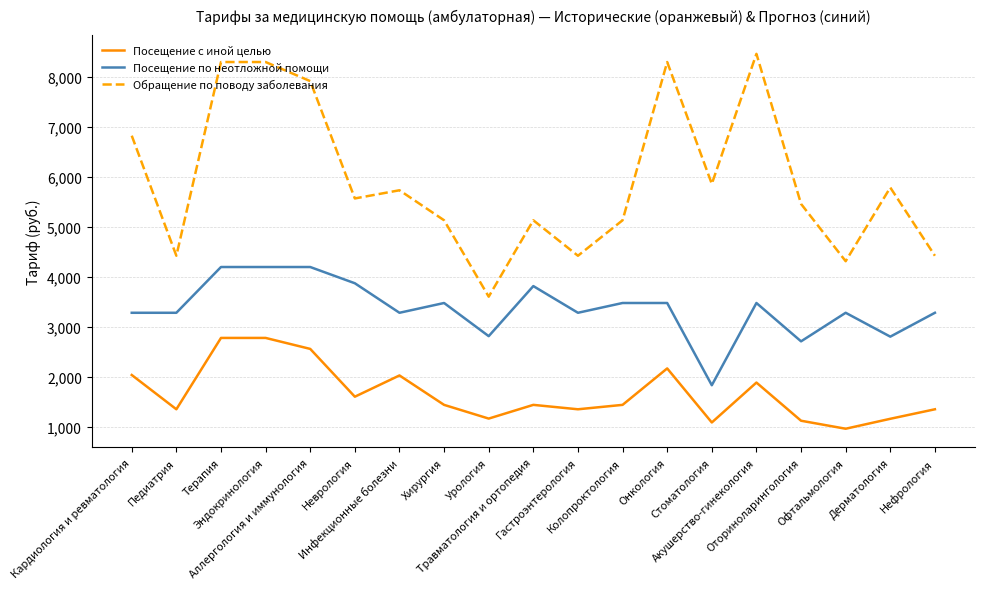

Does the chart have visible grid lines?

Yes